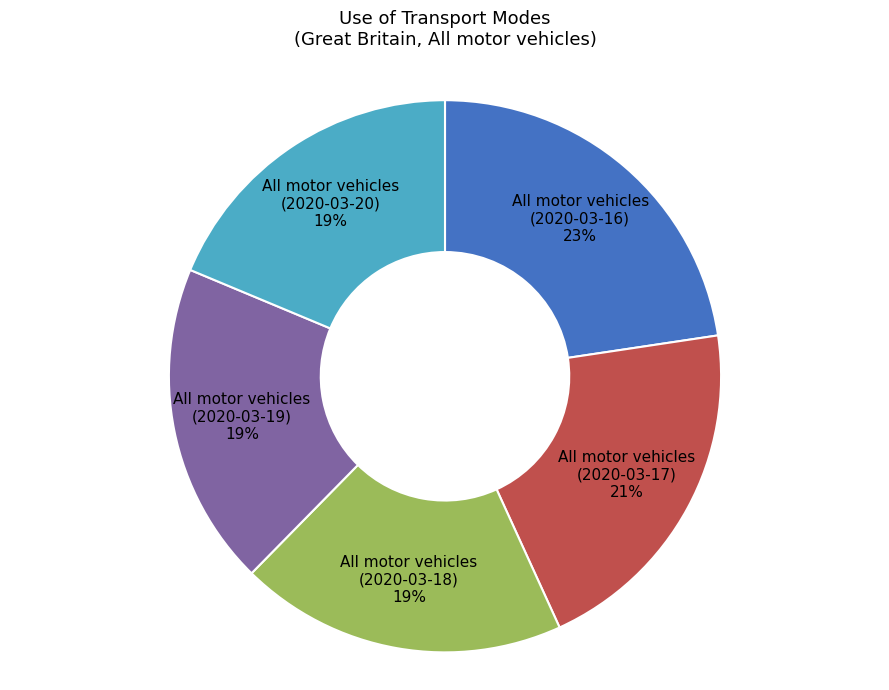

To the nearest percent, what is the difference between the largest and smallest slice percentages?

4%